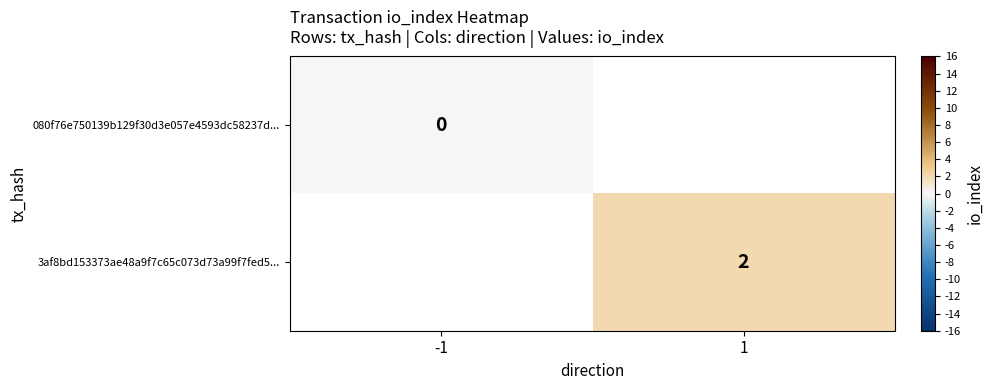

Is it true that 3af8bd153373ae48a9f7c65c073d73a99f7fed5... equals 1 at 1?

False